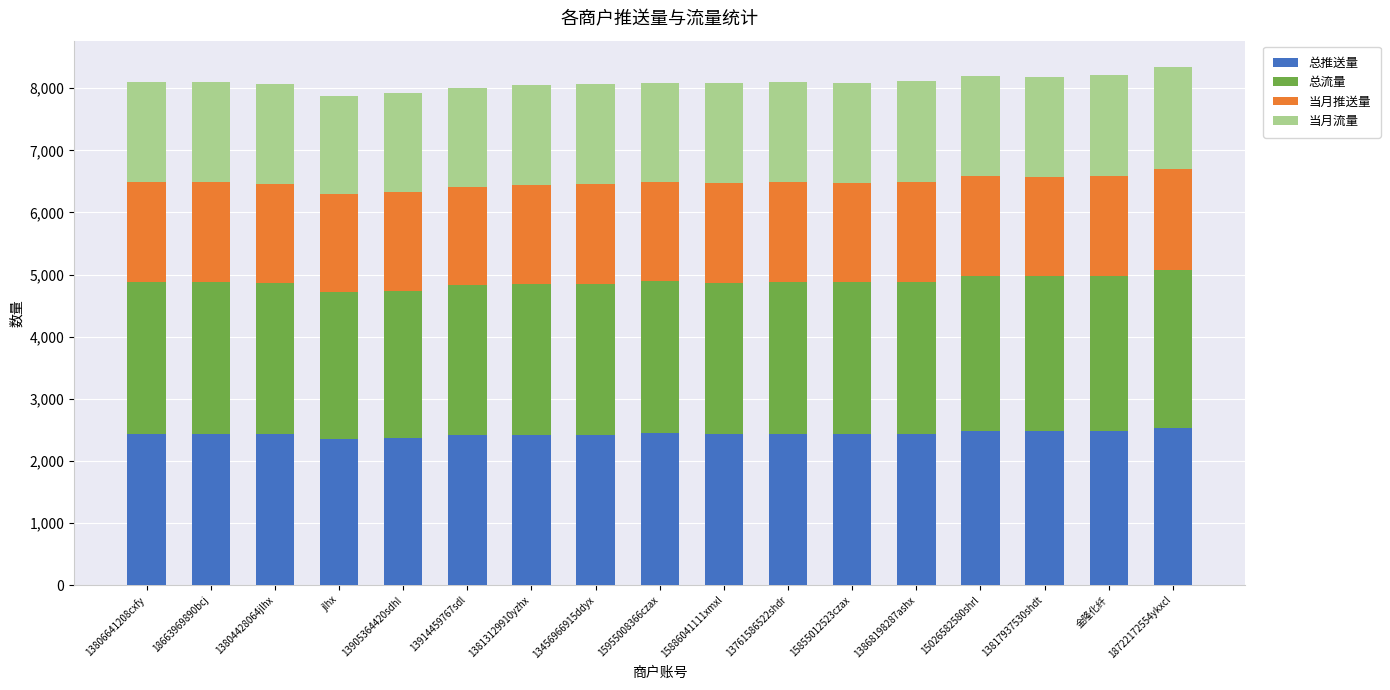

What is the sum of the 总推送量 values at 13813129910yzhx and 15886041111xmxl?

4847